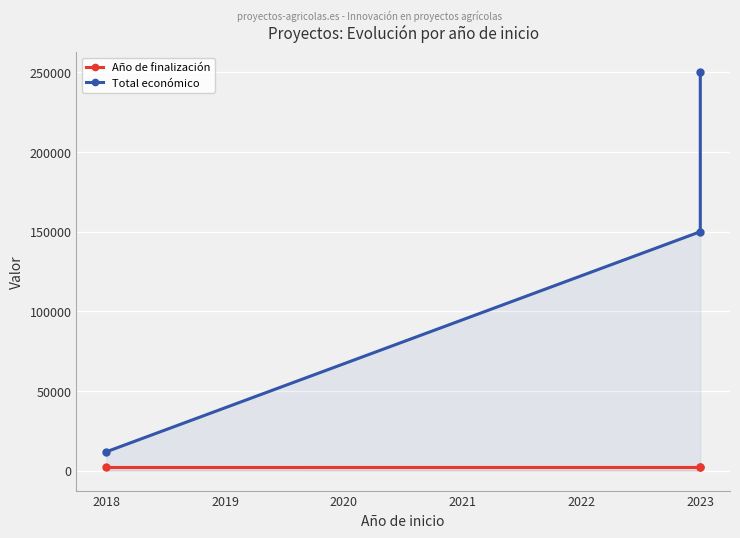

What is the smallest value displayed?

2020